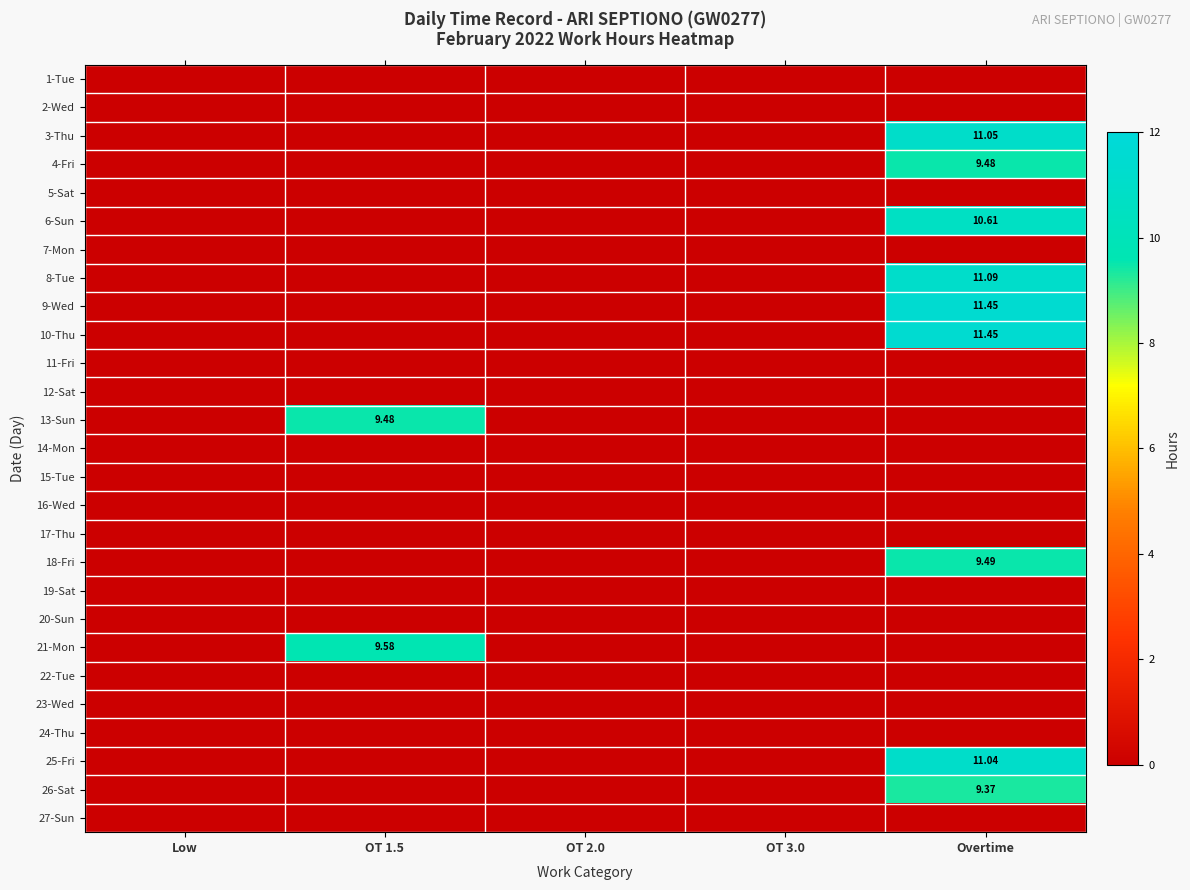

What is the maximum value shown in the chart?

11.4